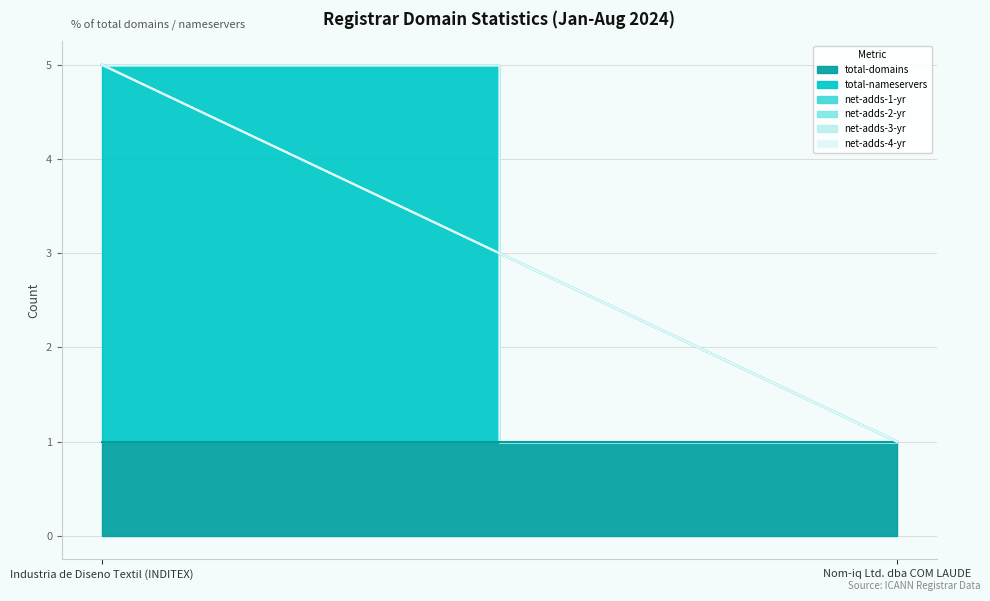

Reading left to right, transcribe all the data shown in this chart.

total-domains: 1	1
total-nameservers: 4	0
net-adds-1-yr: 0	0
net-adds-2-yr: 0	0
net-adds-3-yr: 0	0
net-adds-4-yr: 0	0